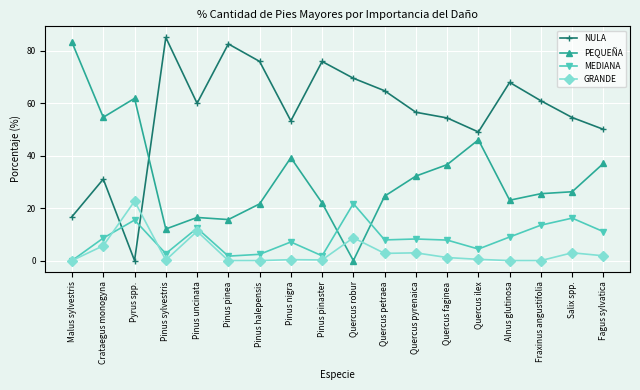

What are all the series names shown in the legend?

NULA, PEQUEÑA, MEDIANA, GRANDE